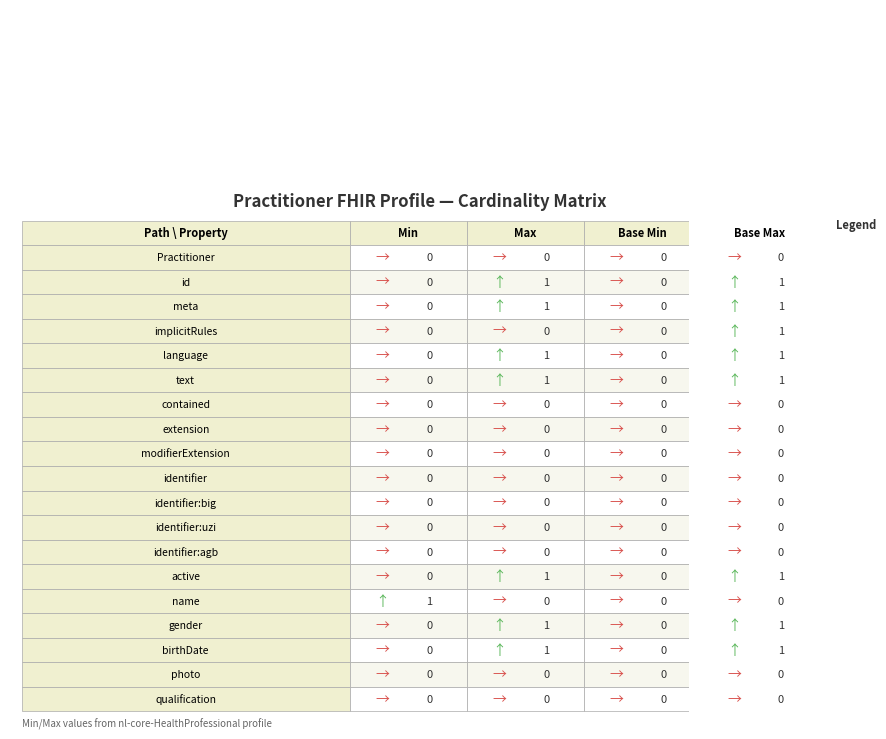

How many values in Practitioner.gender are above zero?

2